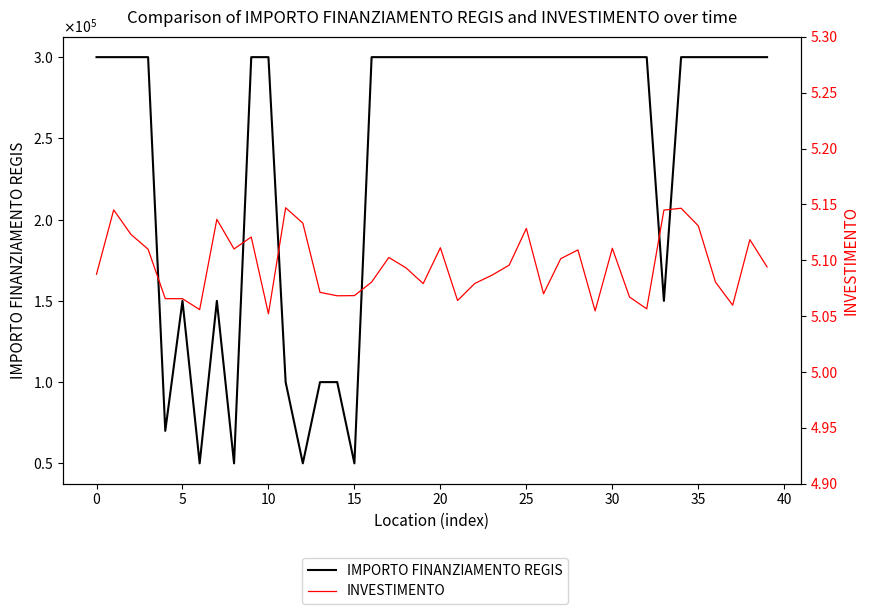

How many interior local peaks does the INVESTIMENTO series have?

11